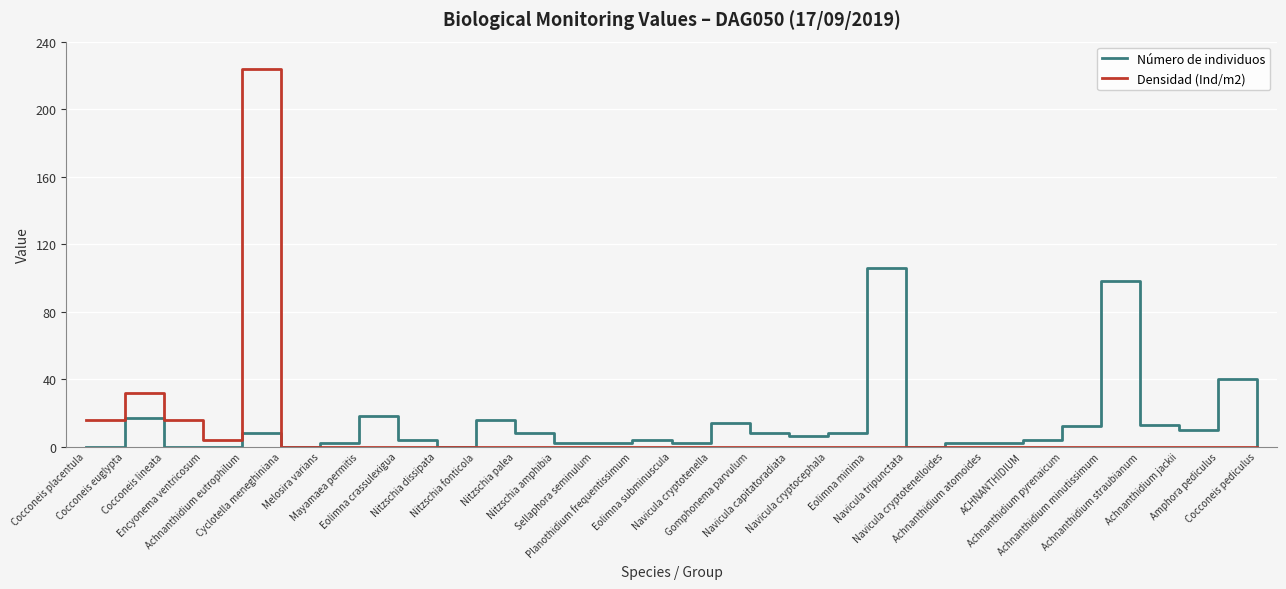

Which series has the largest total across all categories?

Número de individuos